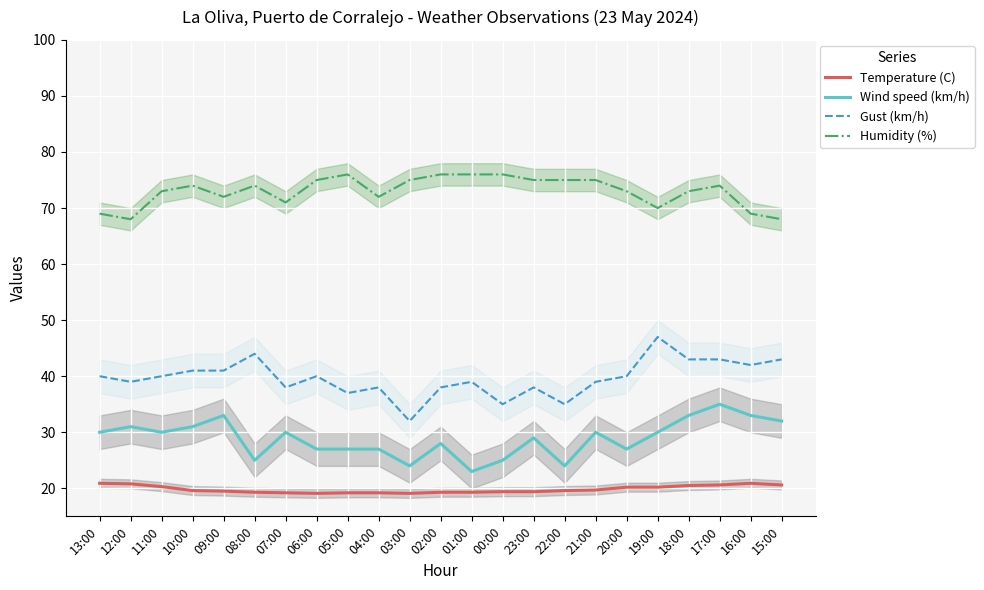

True or false: Wind speed (km/h) and Gust (km/h) cross at least once.

False